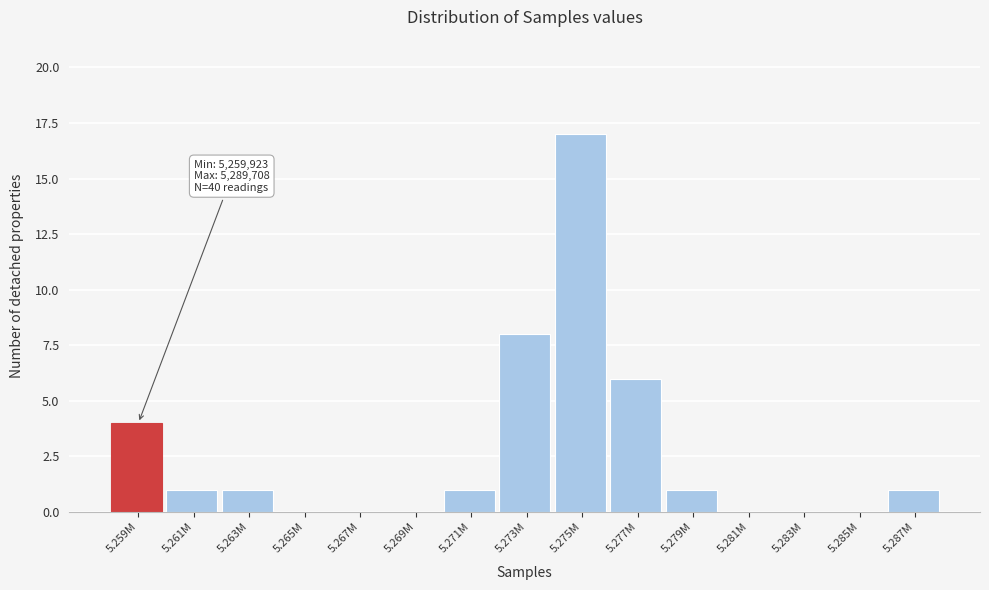

Reading left to right, list all the values displayed in this chart.

5.259M=4	5.261M=1	5.263M=1	5.265M=0	5.267M=0	5.269M=0	5.271M=1	5.273M=8	5.275M=17	5.277M=6	5.279M=1	5.281M=0	5.283M=0	5.285M=0	5.287M=1